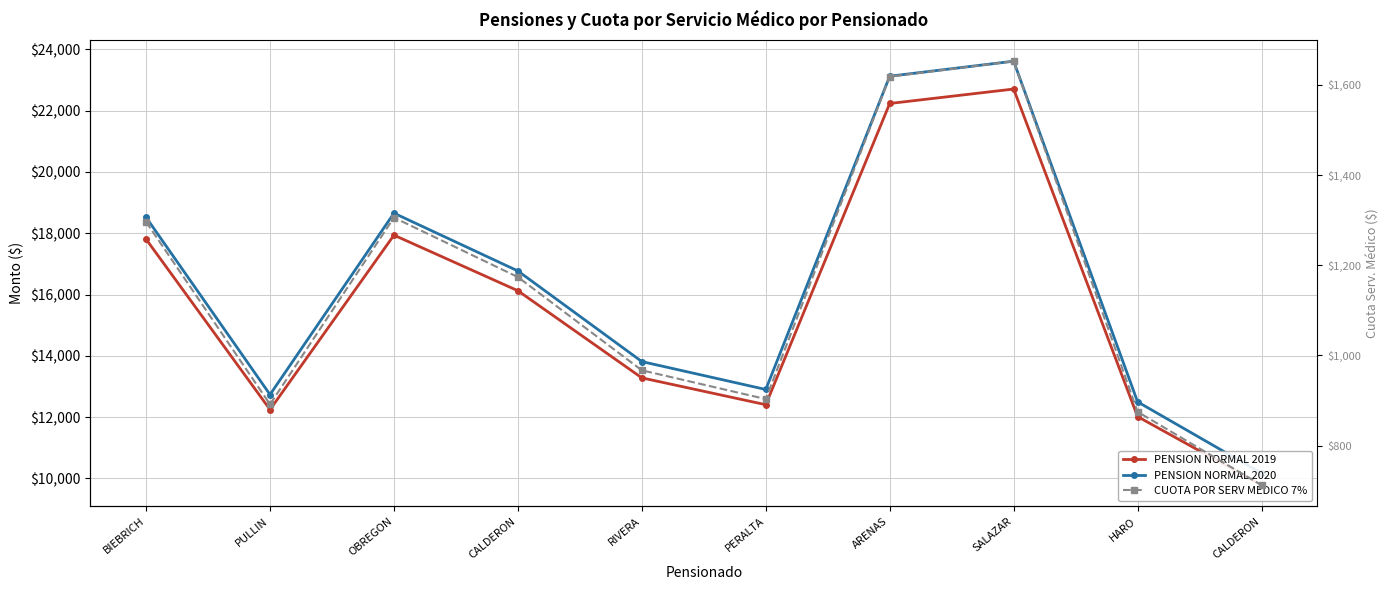

Is it true that PENSION NORMAL 2019 equals 17370.0 at PERALTA?

False